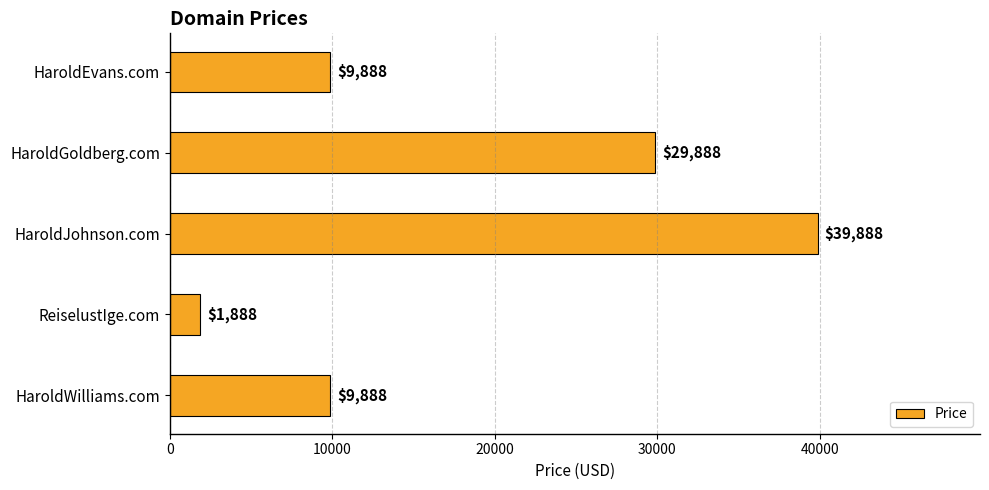

What is the value of the 4th bar from the top?

1888